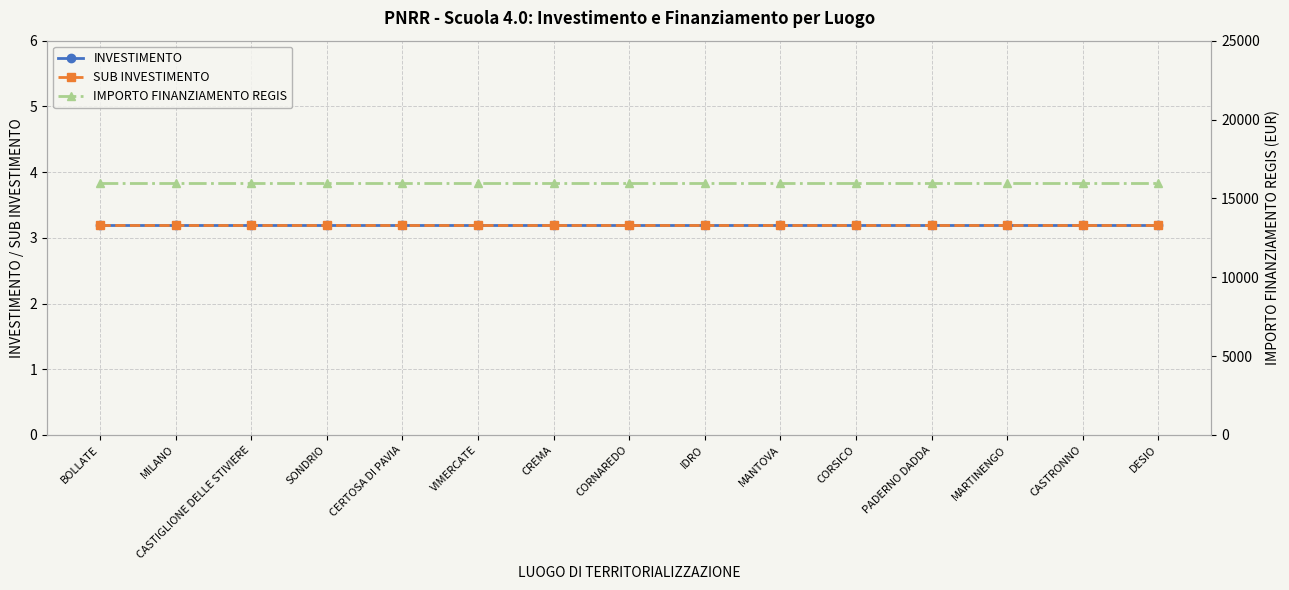

Reading left to right, extract all data points from this chart.

INVESTIMENTO: 3.2	3.2	3.2	3.2	3.2	3.2	3.2	3.2	3.2	3.2	3.2	3.2	3.2	3.2	3.2
SUB INVESTIMENTO: 3.2	3.2	3.2	3.2	3.2	3.2	3.2	3.2	3.2	3.2	3.2	3.2	3.2	3.2	3.2
IMPORTO FINANZIAMENTO REGIS: 16000.0	16000.0	16000.0	16000.0	16000.0	16000.0	16000.0	16000.0	16000.0	16000.0	16000.0	16000.0	16000.0	16000.0	16000.0